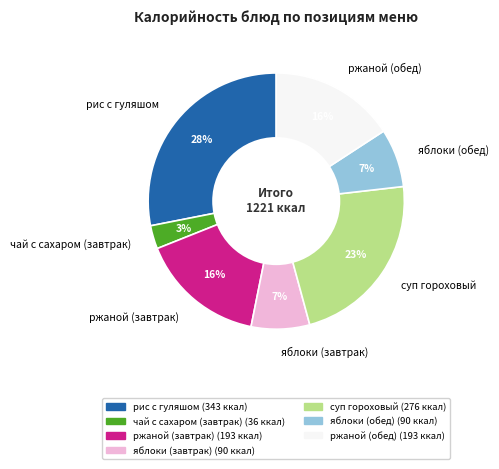

Is it true that яблоки (завтрак) is 13% of the pie?

False